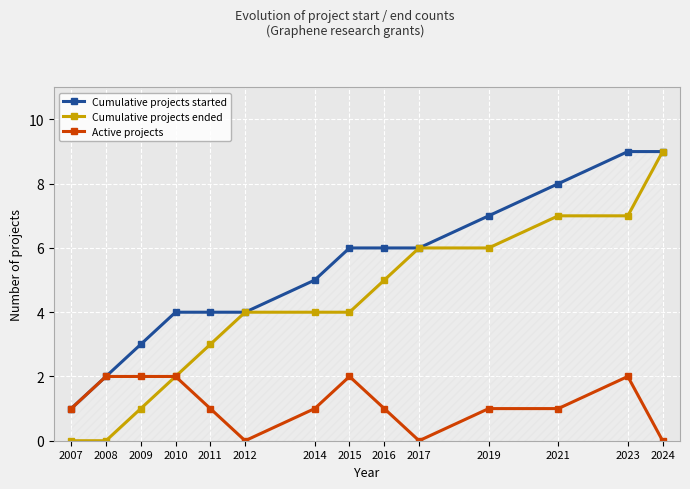

How many lines are shown in the chart?

3